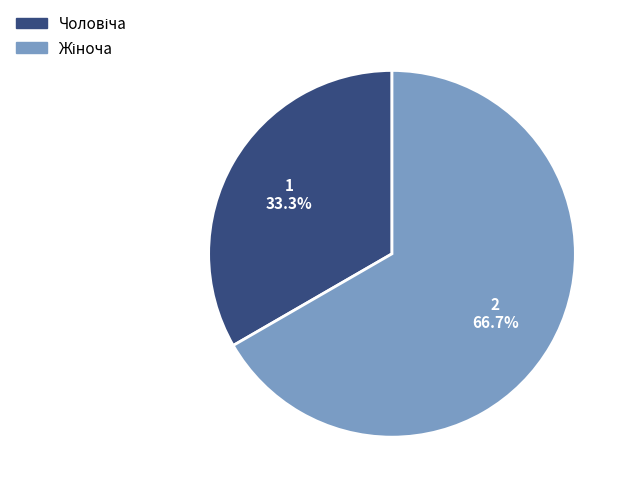

Is there a majority slice in this chart?

Yes